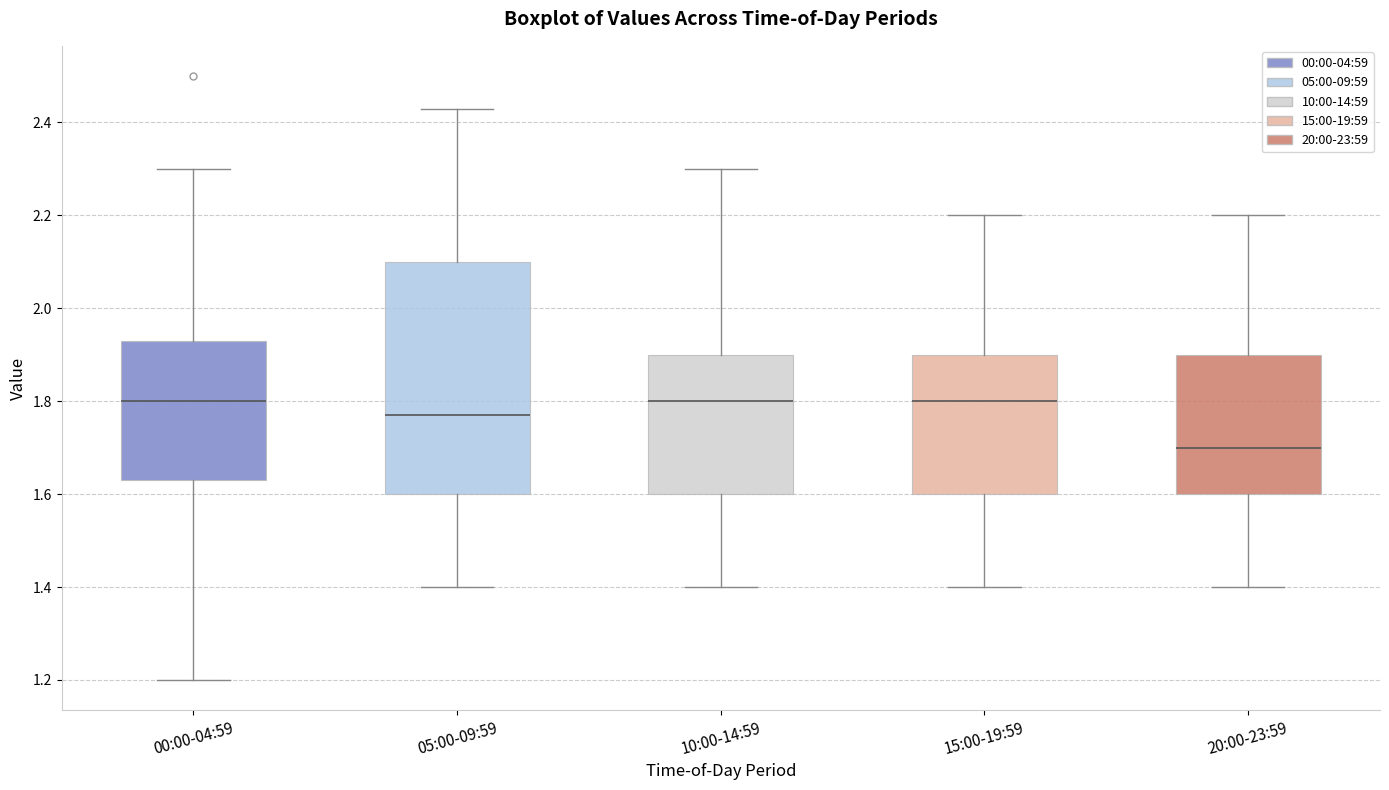

Where does the median line of the box for 20:00-23:59 sit on the y-axis? The values are not printed on the chart, so give them approximately, as read against the axis.

1.70